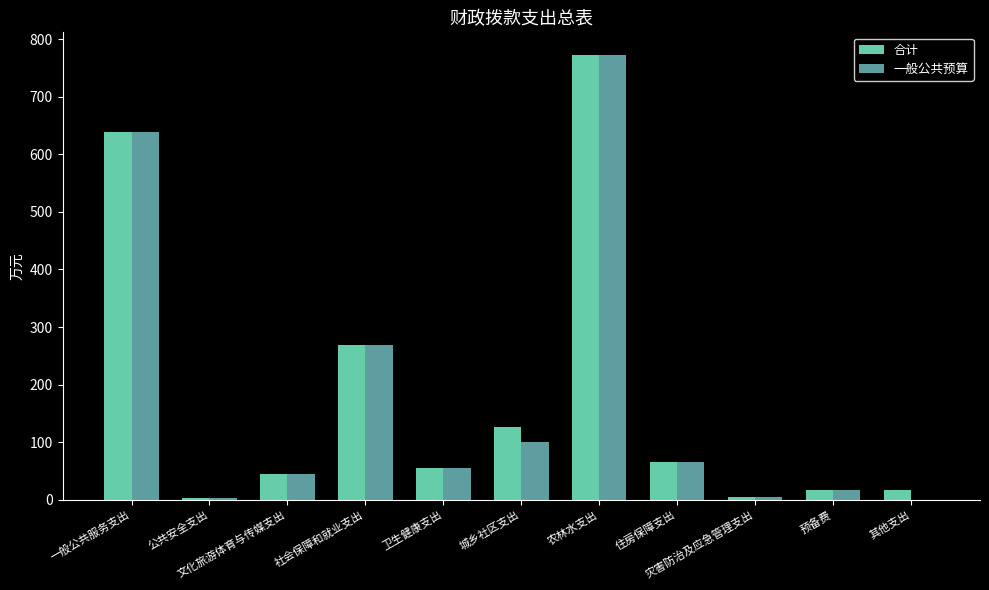

The value of 一般公共预算 at 卫生健康支出 is 16.7. True or false?

False